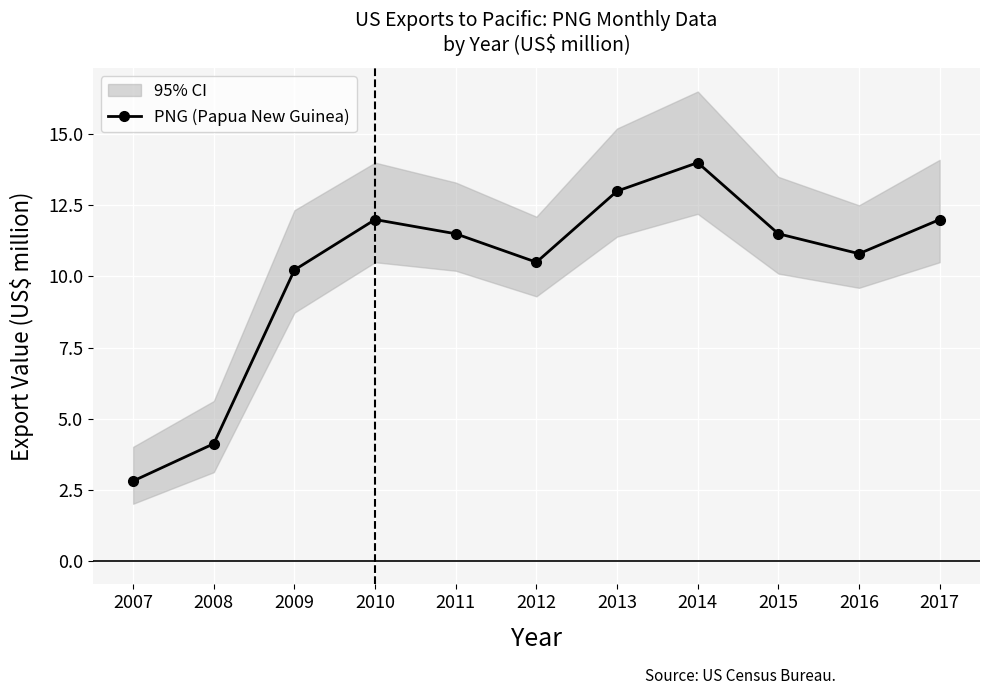

How many lines are shown in the chart?

1